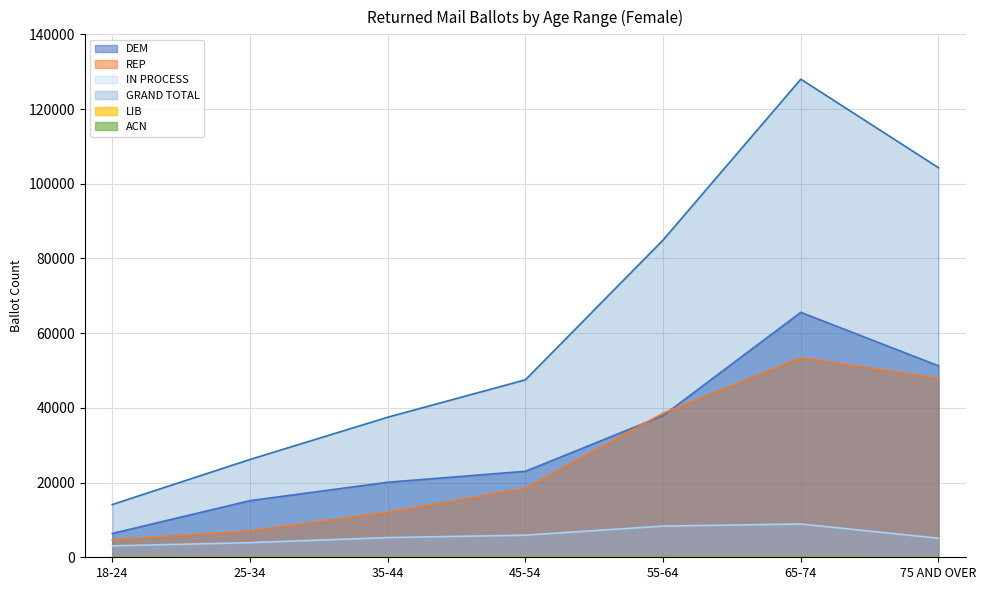

List the series in order of their peak value, highest first.

GRAND TOTAL, DEM, REP, IN PROCESS, LIB, ACN